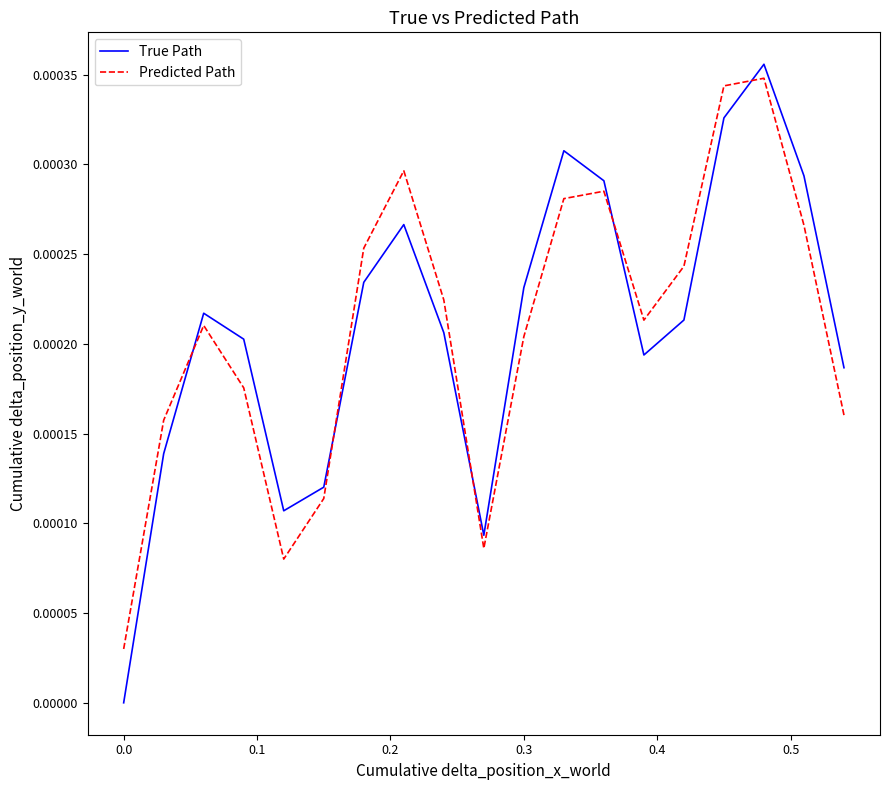

Is this an area chart (filled region under the line)?

No